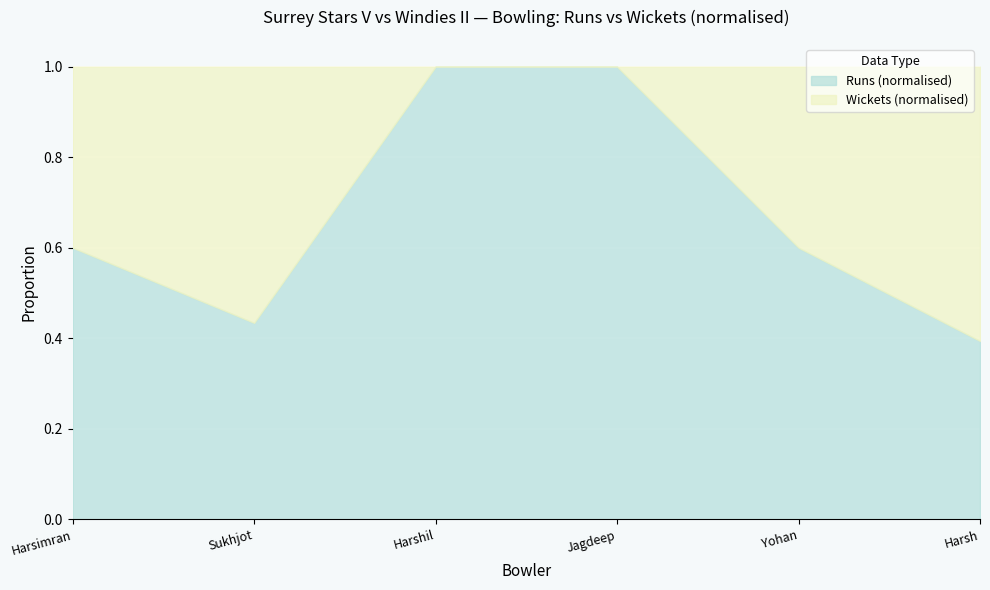

What is the sum of all Runs values?

111